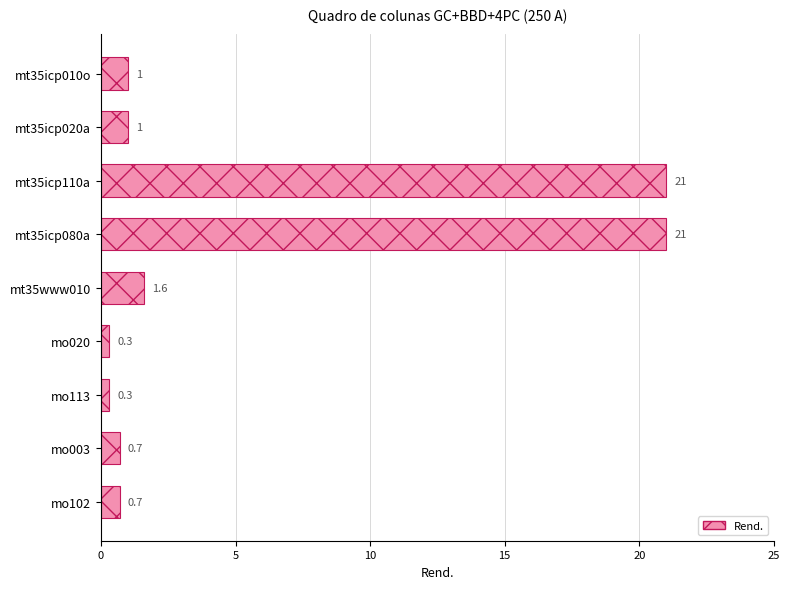

What is the label of the 3rd bar from the bottom?

mo113